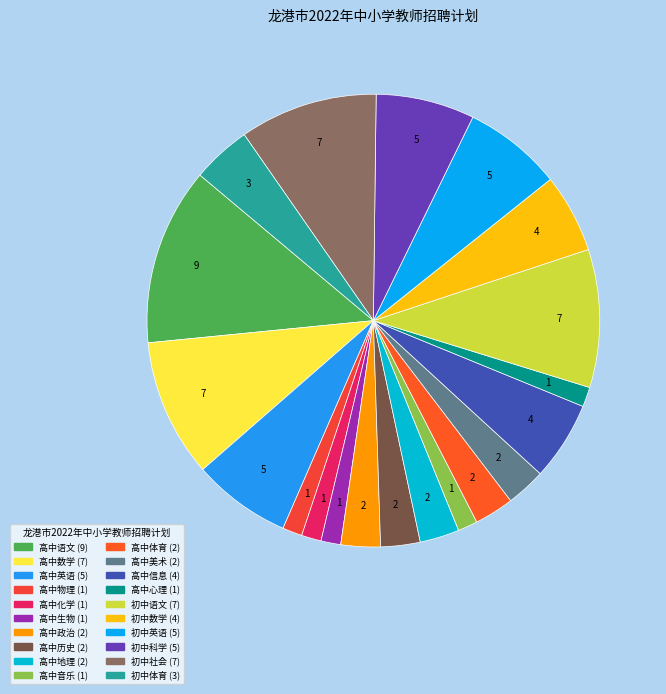

How many slices are in this pie chart?

20